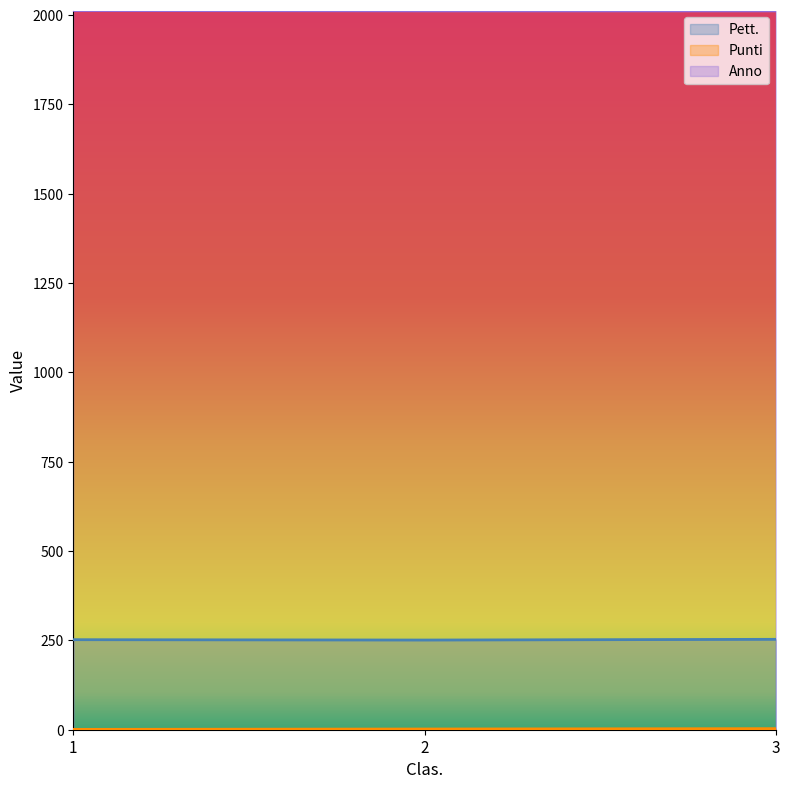

Reading right to left, list all the values displayed in this chart.

Pett.: 253	251	252
Punti: 3	2	1
Anno: 2012	2012	2013